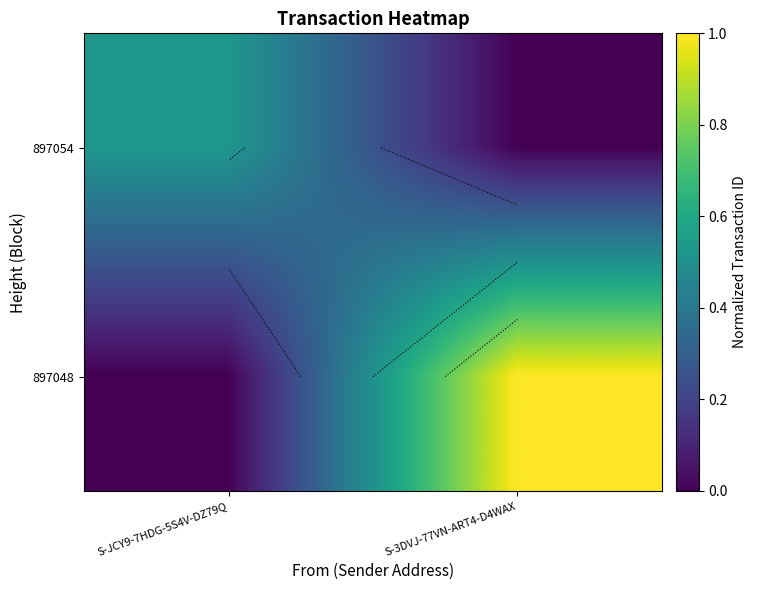

What is the spread (max minus min) of values at S-JCY9-7HDG-5S4V-DZ79Q?

0.5